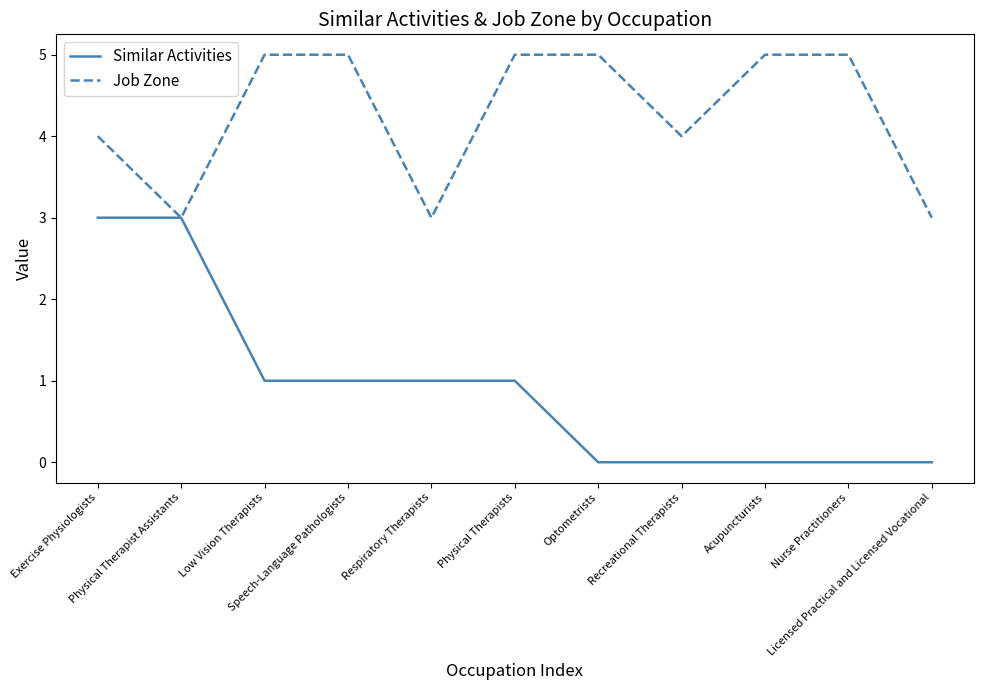

List the series in order of their overall mean, lowest first.

Similar Activities, Job Zone